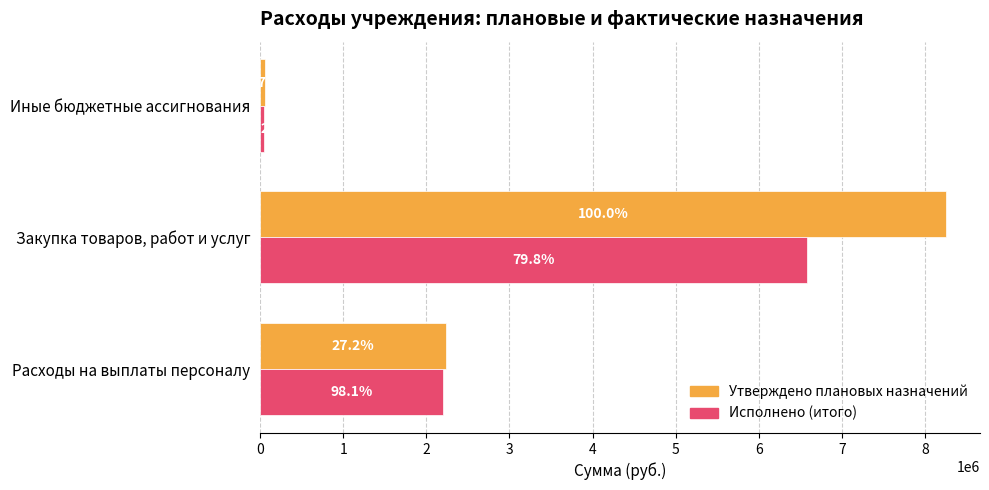

What is the sum of all Утверждено плановых назначений values?

10545338.7